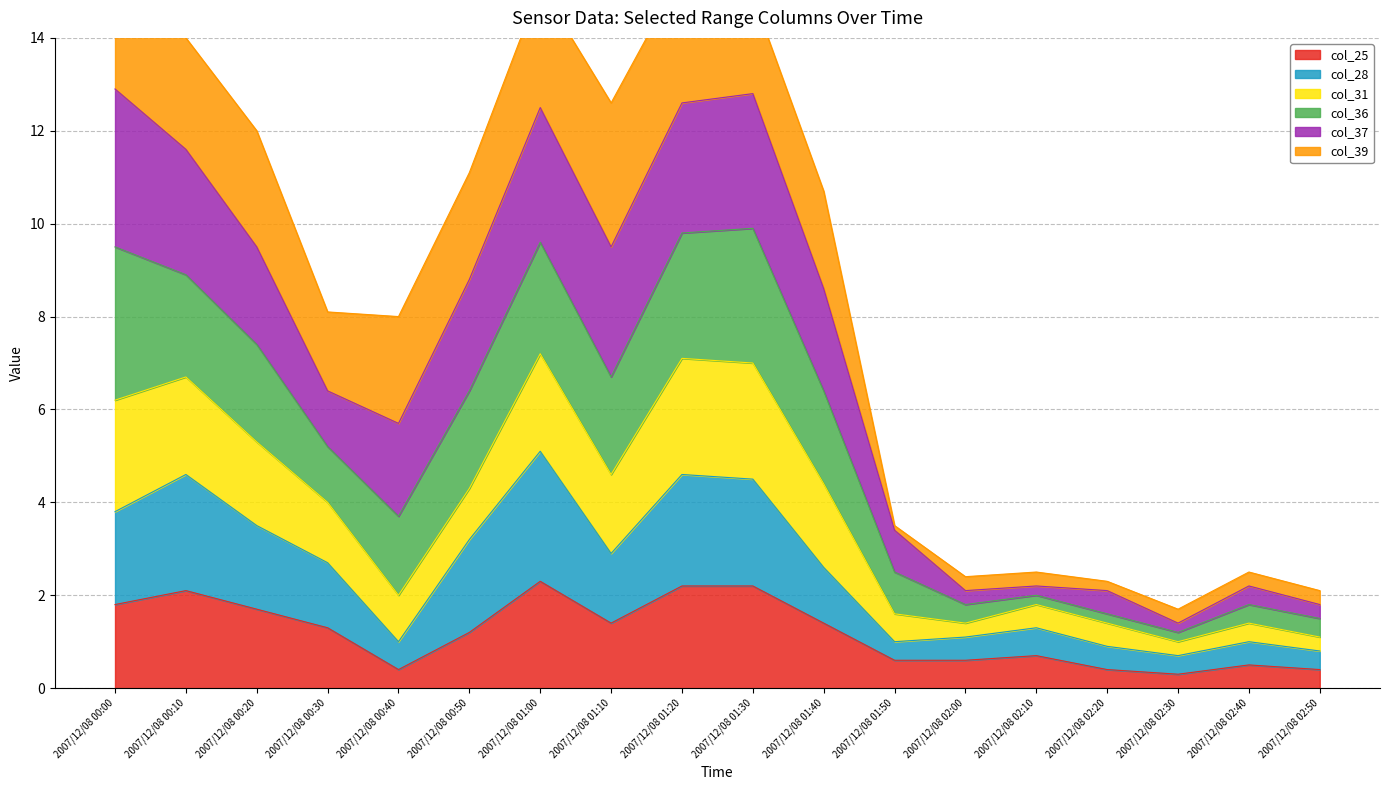

The value of col_25 at 2007/12/08 02:00 is 0.6. True or false?

True